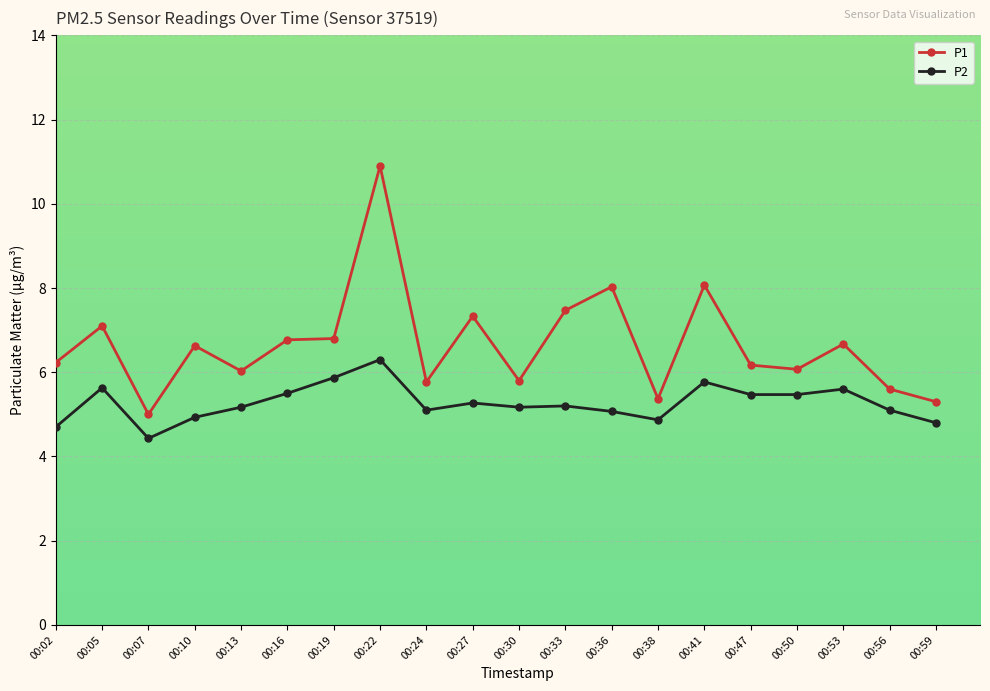

What is the total value across all series at 00:07?

9.4